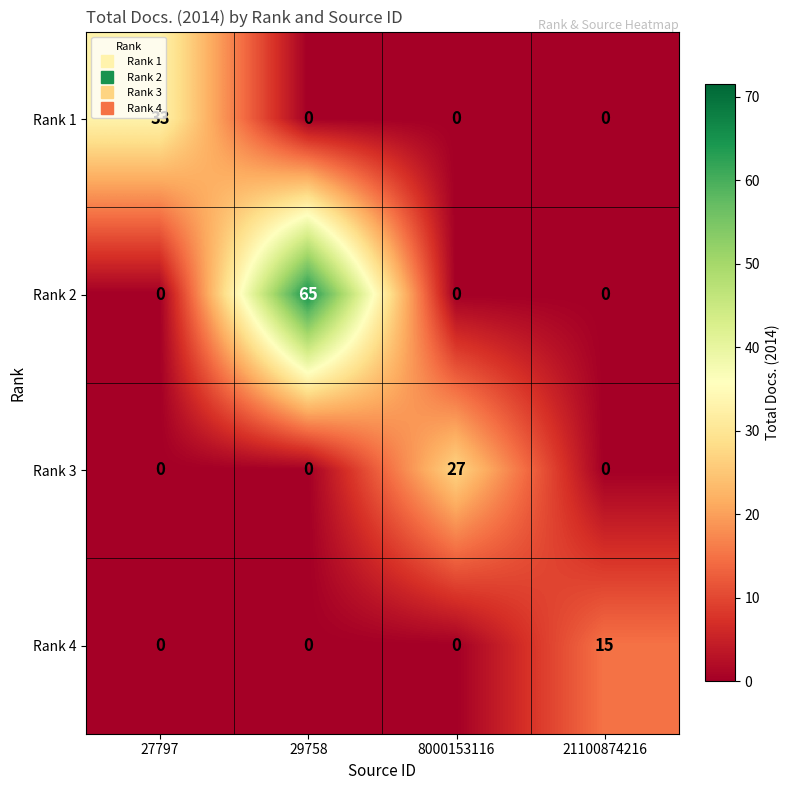

Rank the series by their maximum value, from highest to lowest.

Rank 2, Rank 1, Rank 3, Rank 4